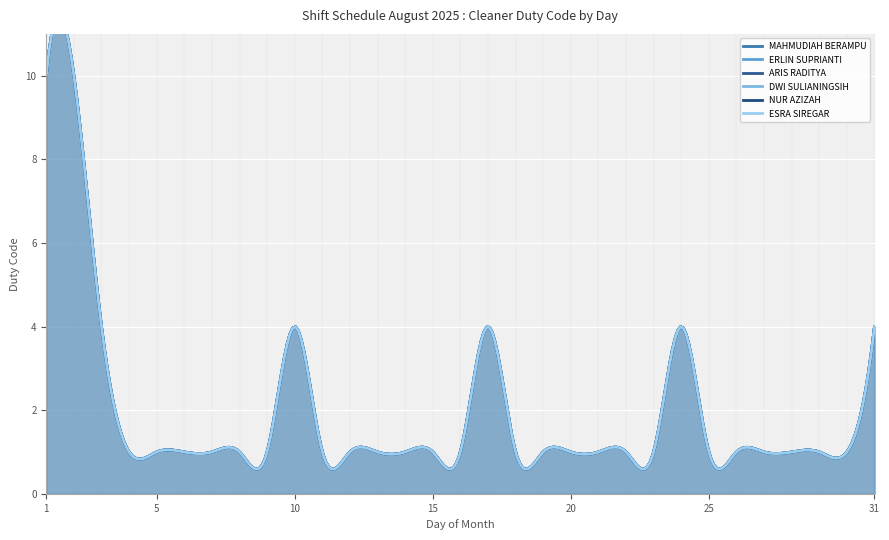

What is the value of the NUR AZIZAH point at the 13th from the left?

1